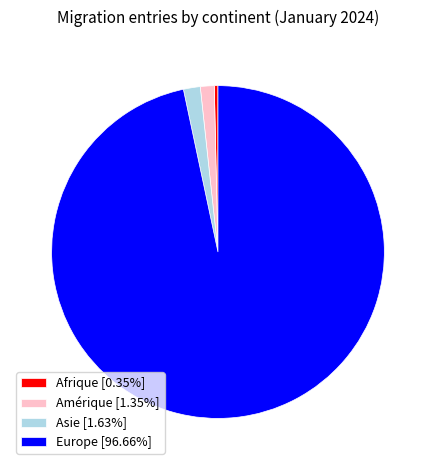

Count the number of slices in the pie.

4